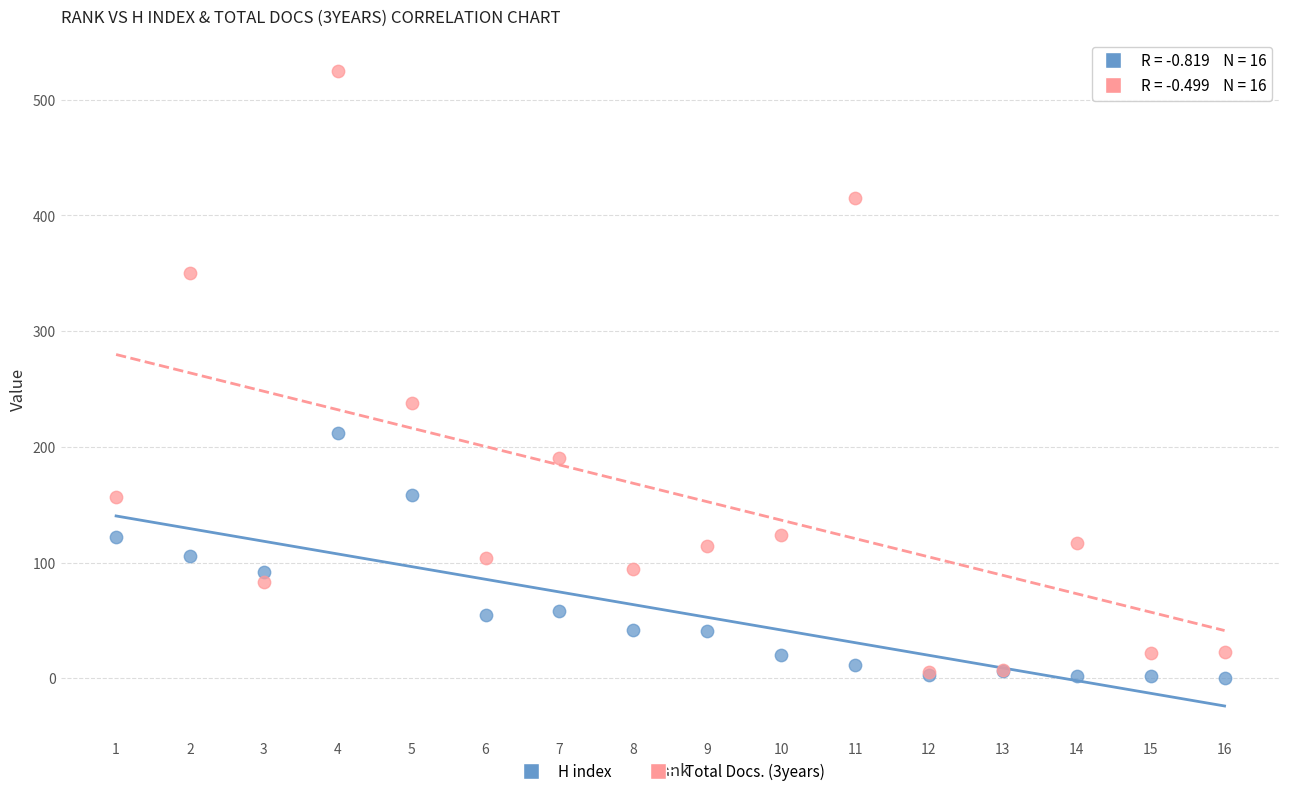

Which series has the widest spread of Y values?

Total Docs. (3years)